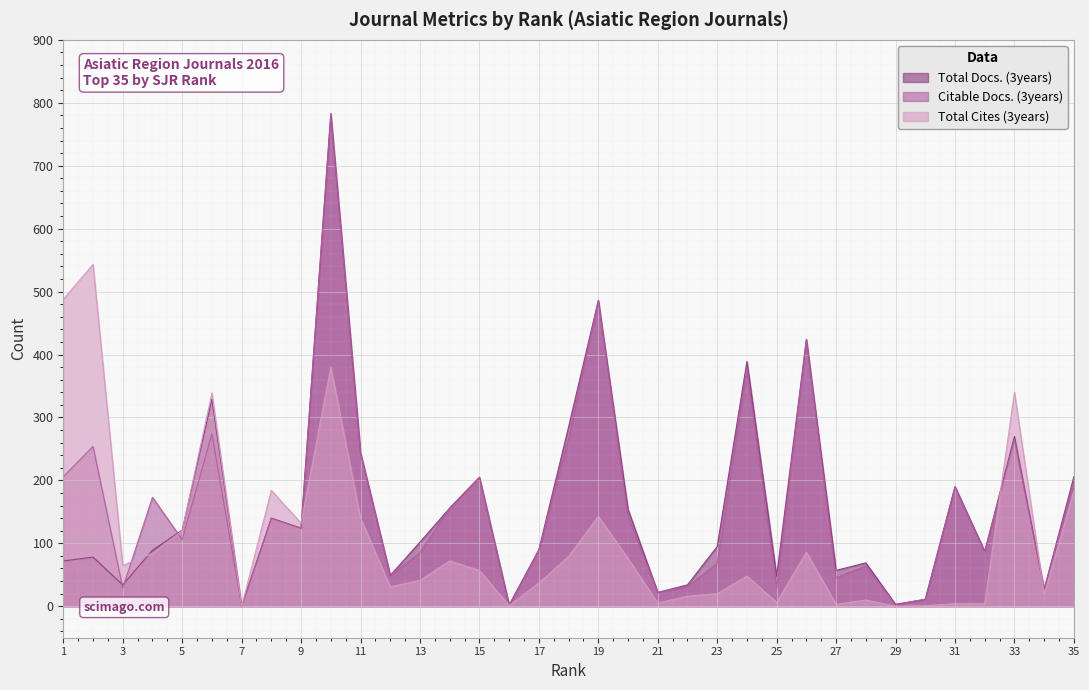

Rank the series at 1 from lowest to highest value.

Total Docs. (3years), Citable Docs. (3years), Total Cites (3years)